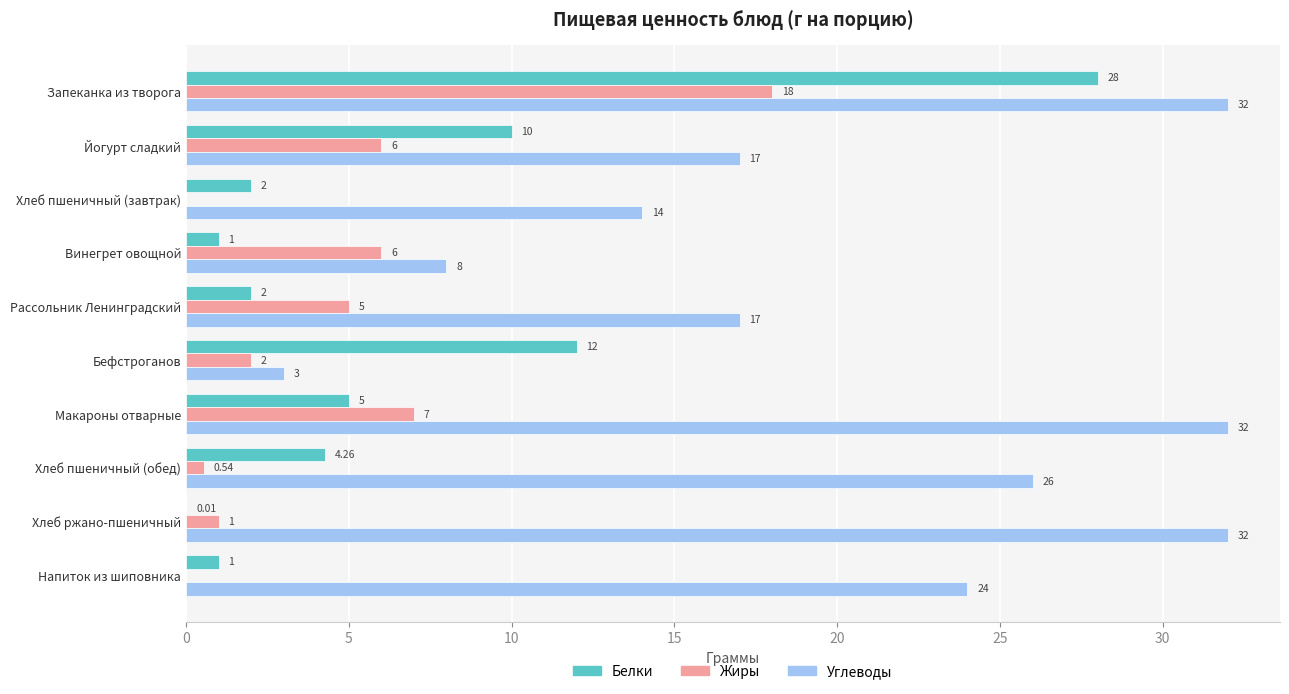

What is the sum of the Углеводы values at Макароны отварные and Бефстроганов?

35.0